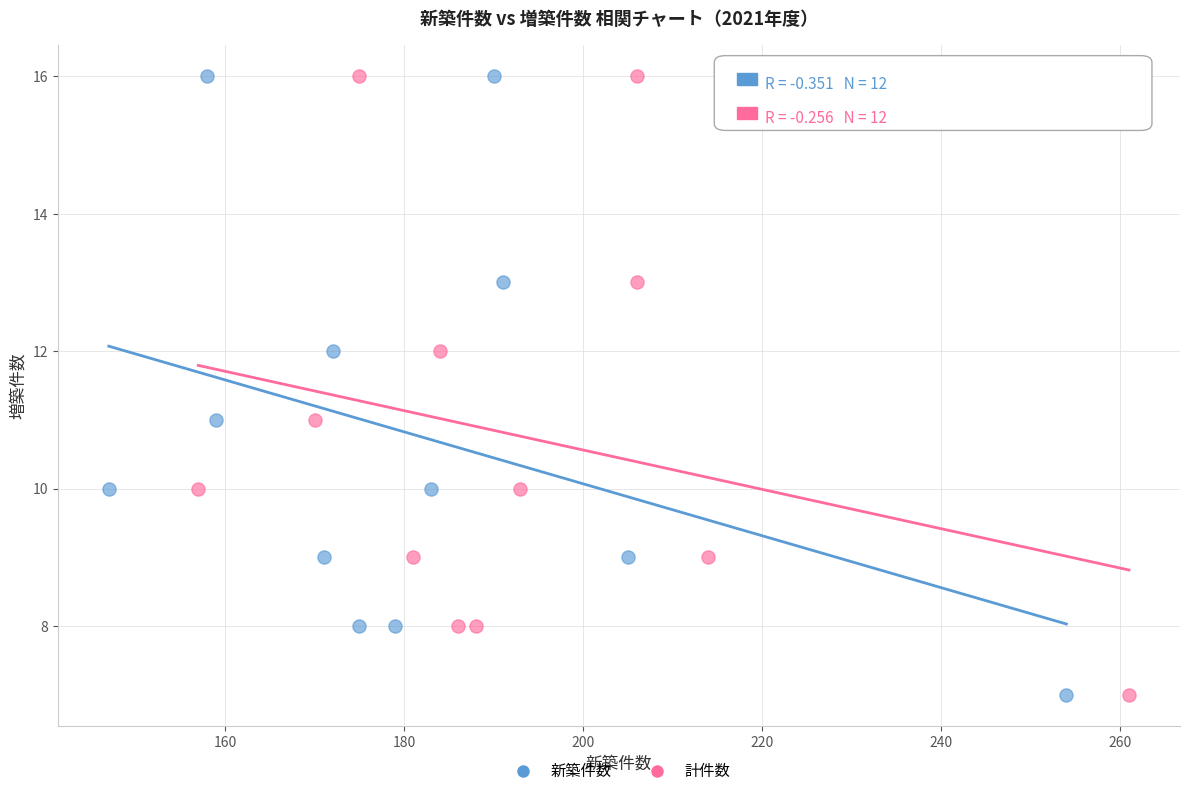

What are all the series names shown in the legend?

新築件数, 計件数